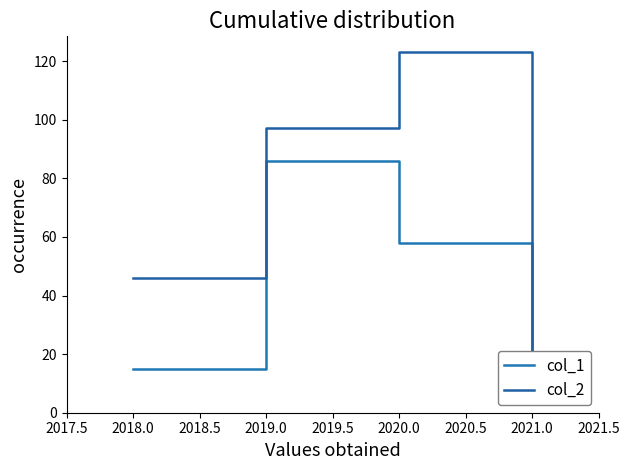

Is this an area chart (filled region under the line)?

No